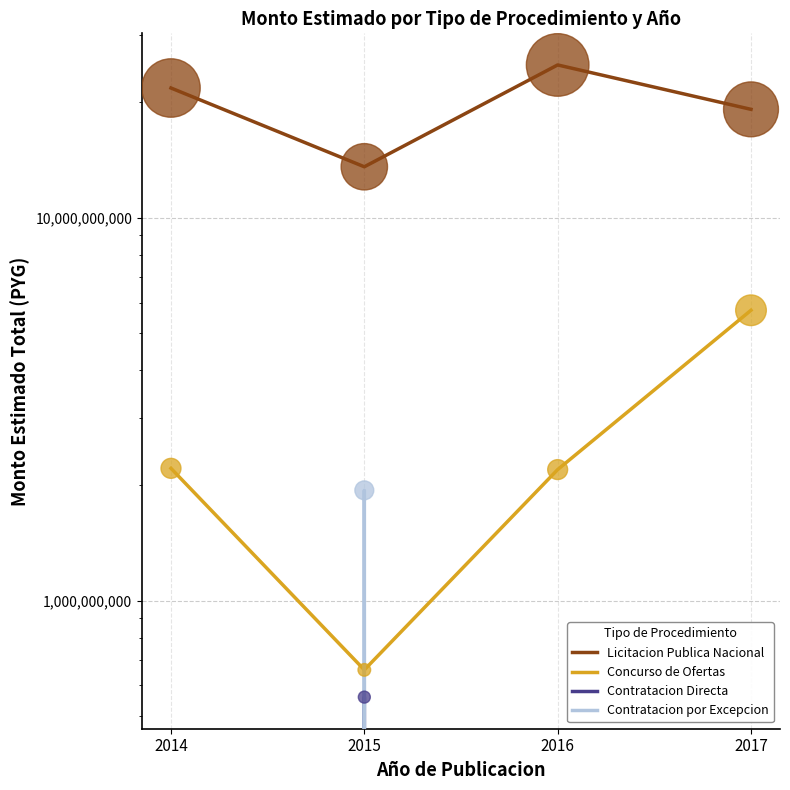

Which series has the widest spread of Y values?

Licitacion Publica Nacional